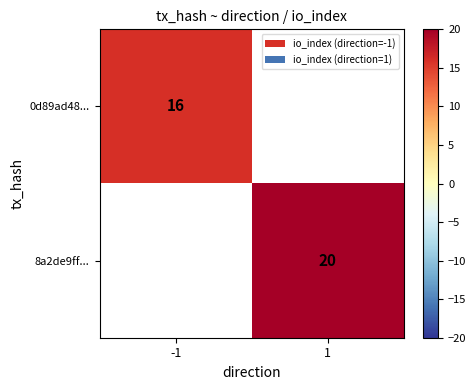

At how many categories does at least one series exceed 17?

1